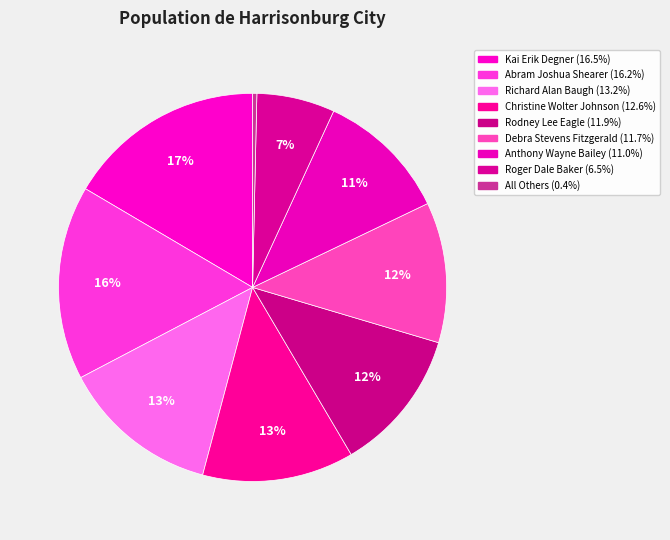

Which has a higher value, Richard Alan Baugh or Kai Erik Degner?

Kai Erik Degner